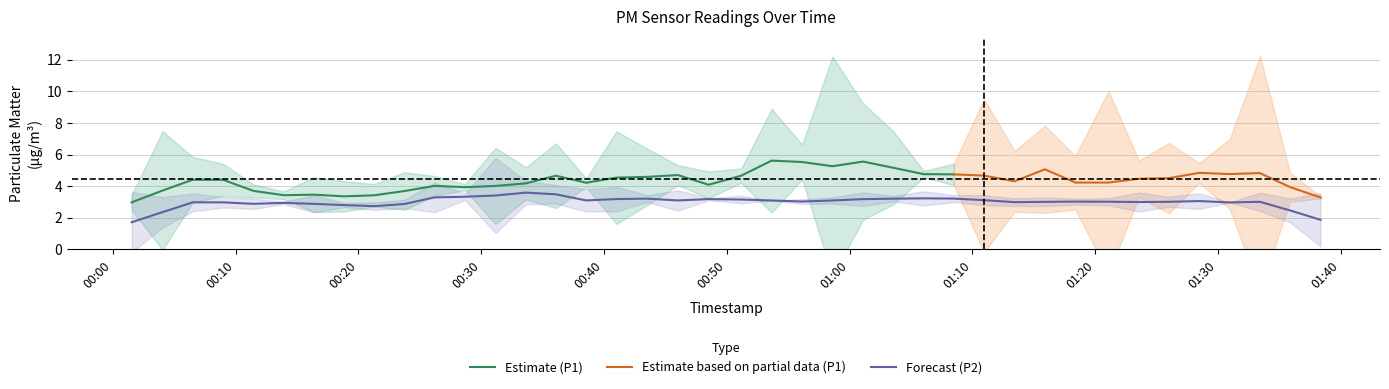

True or false: P1_mean and P2_mean cross at least once.

False